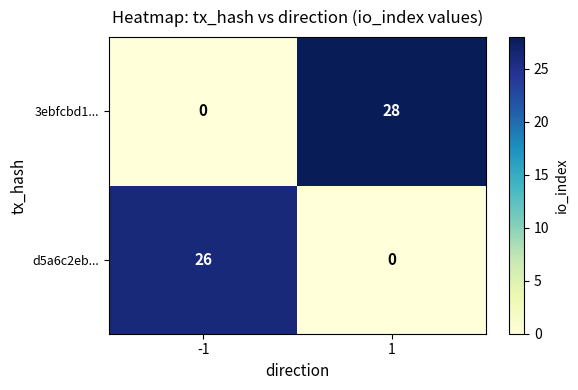

Reading right to left, list all the values displayed in this chart.

3ebfcbd1...: 28	0
d5a6c2eb...: 0	26